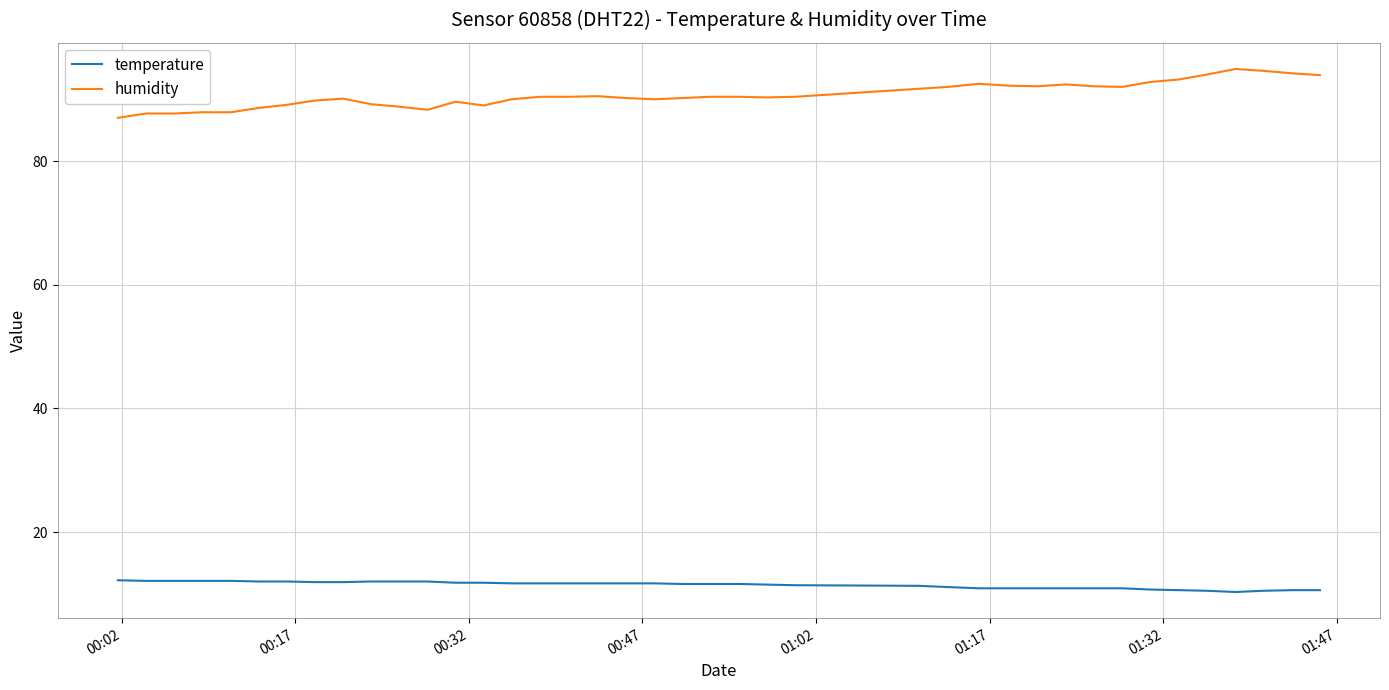

Rank the series by their maximum value, from lowest to highest.

temperature, humidity